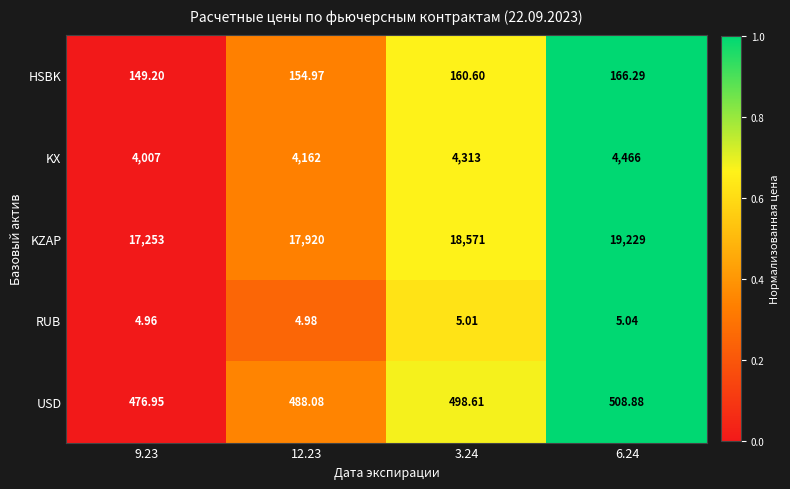

What is the spread (max minus min) of values at 3.24?

18566.0